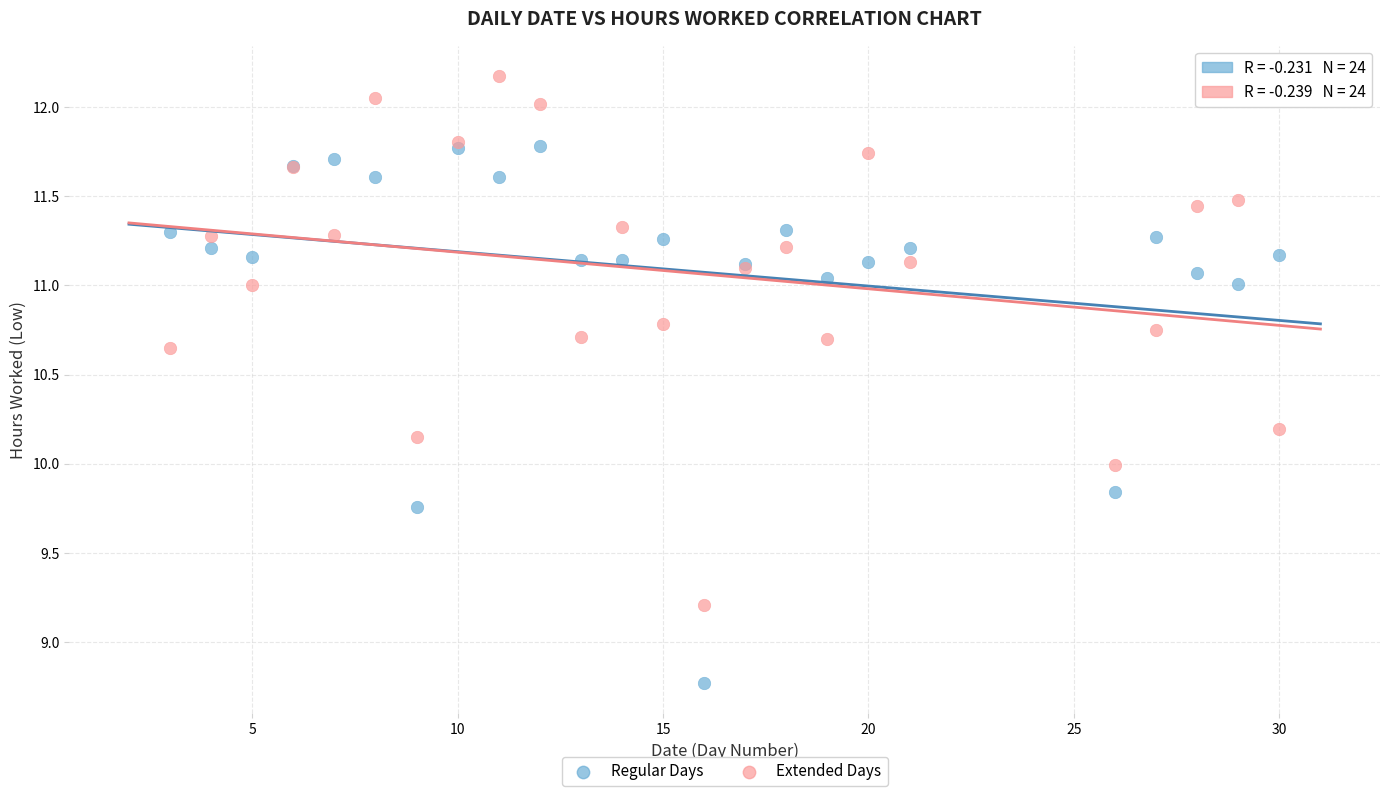

What are all the series names shown in the legend?

Regular Days, Extended Days